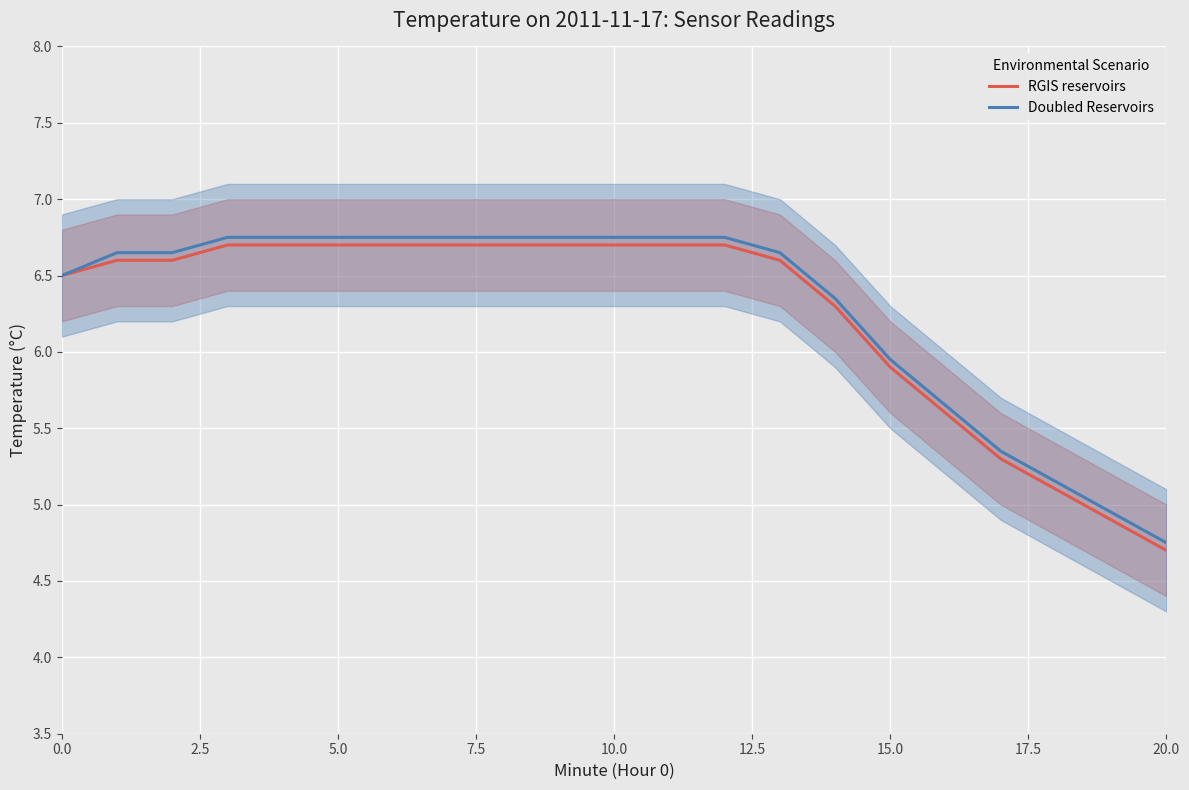

What is the sum of all Doubled Reservoirs values?

132.1